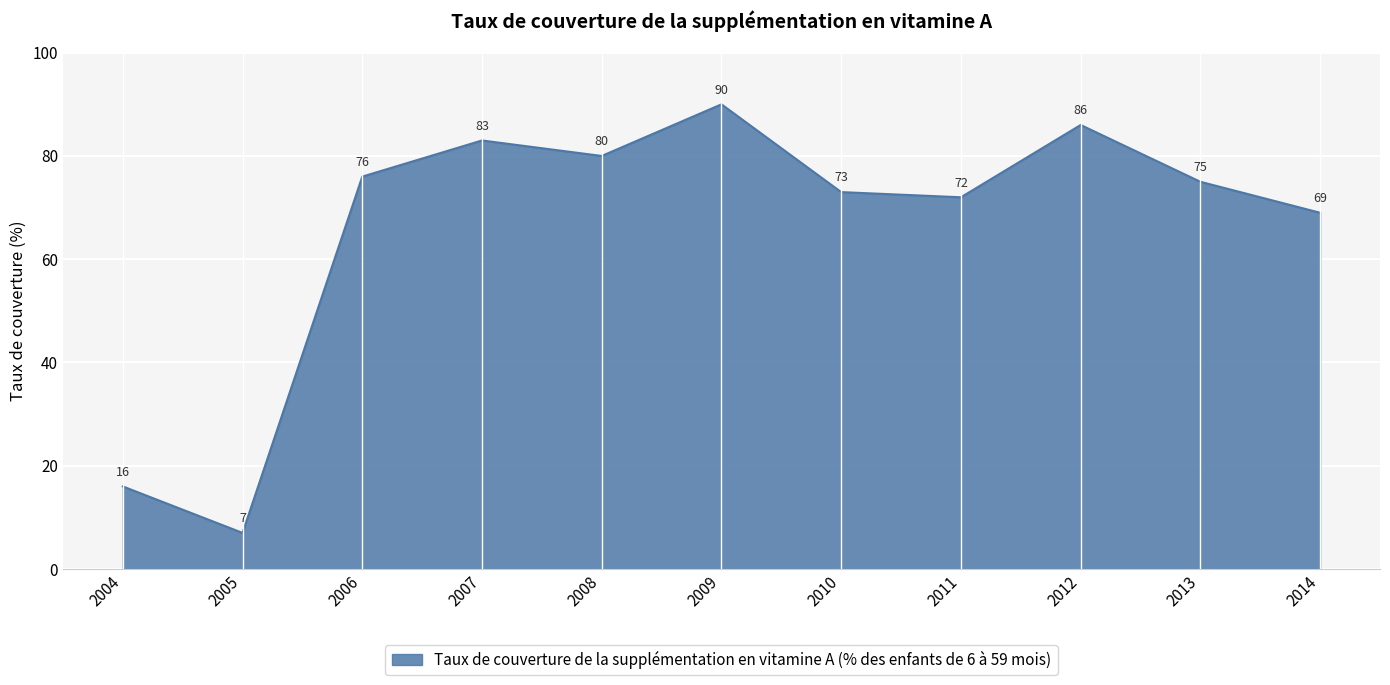

The value at 2009 is 90. True or false?

True